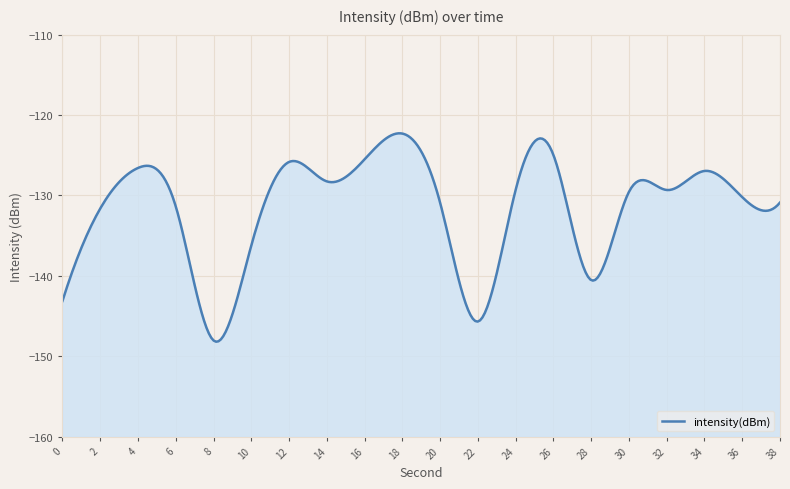

What is the approximate value at 24?

-129.3